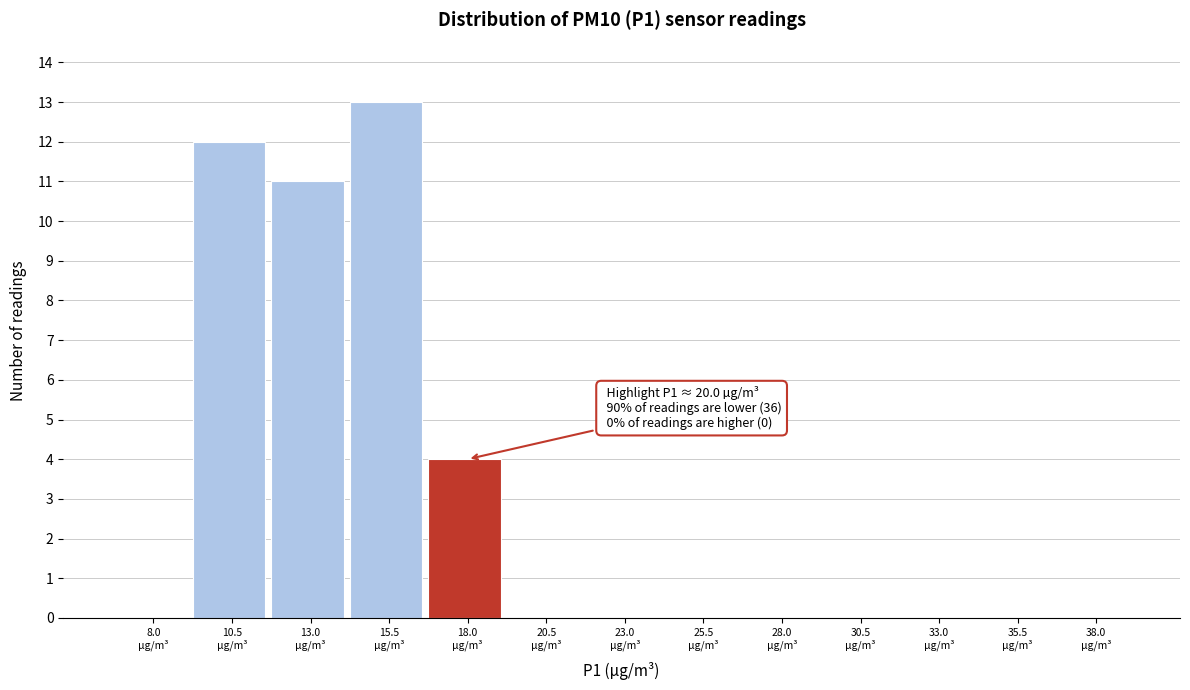

What is the sum of all values?

40